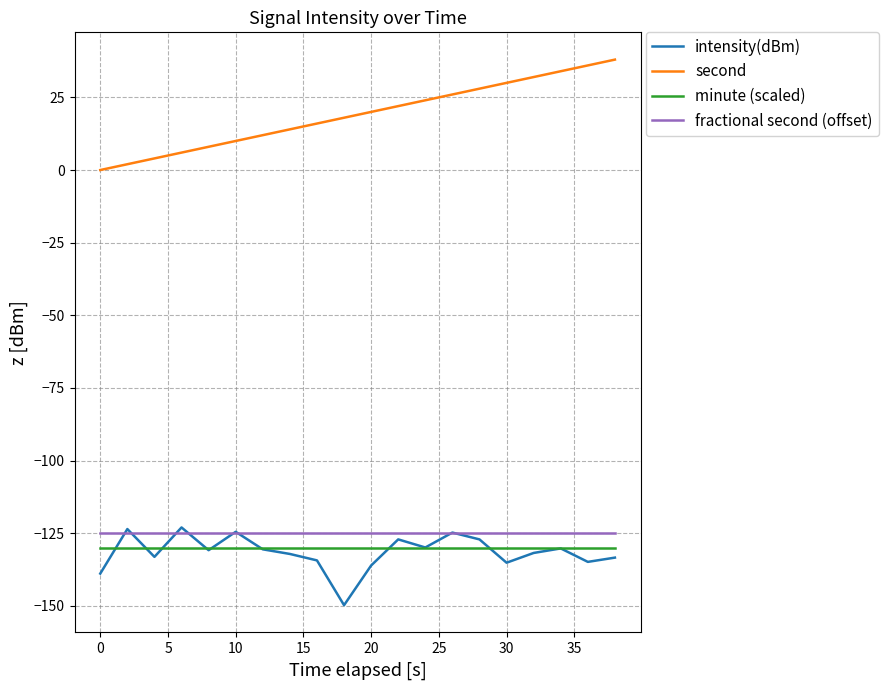

Which series has the largest total across all categories?

second